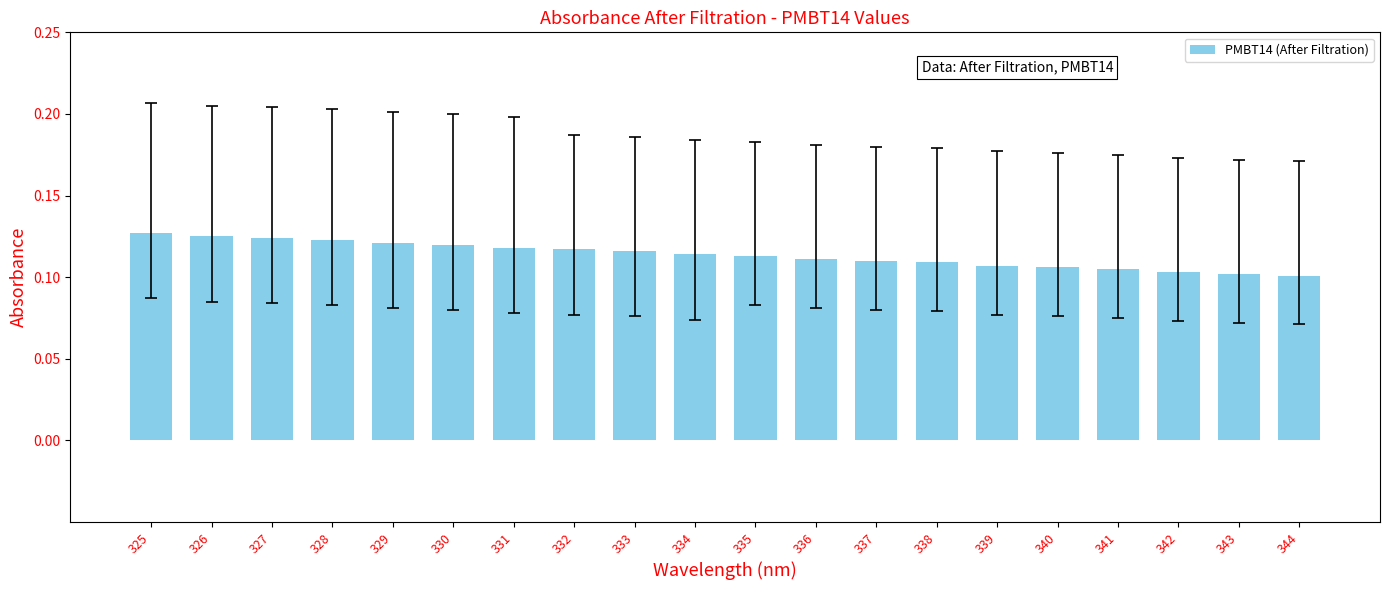

How many values are between 0 and 1?

20